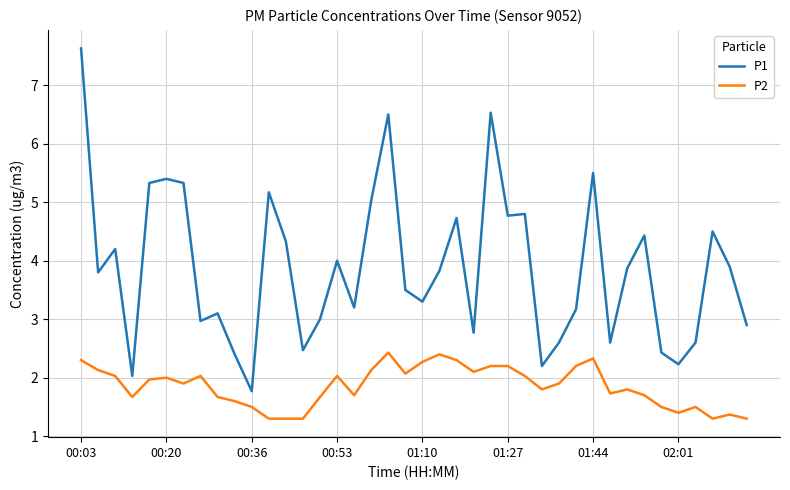

Which series has the largest range (max minus min)?

P1